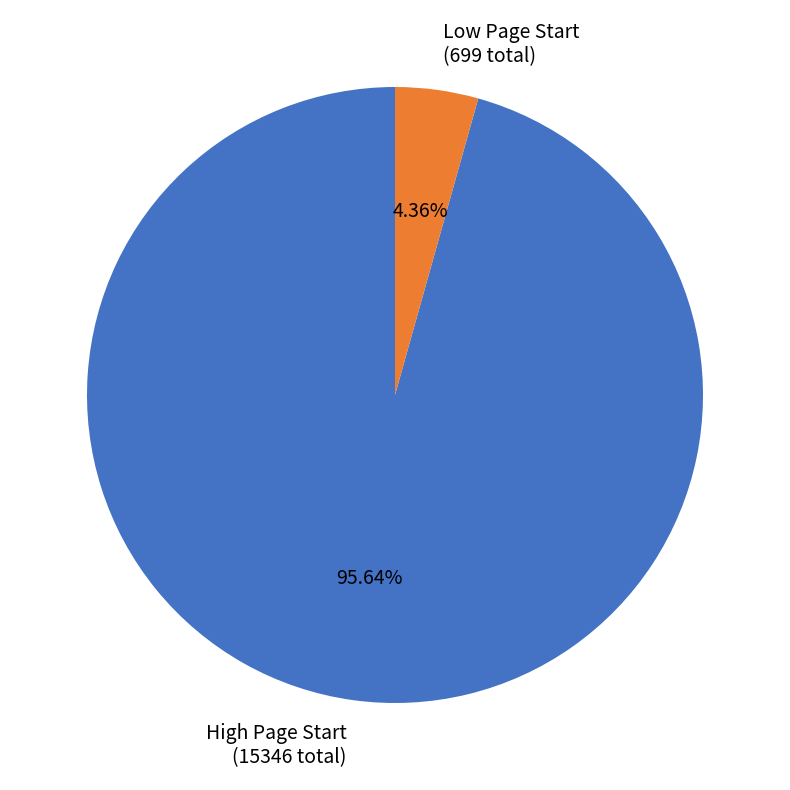

Which slice is the smallest?

Low Page Start (699 total)